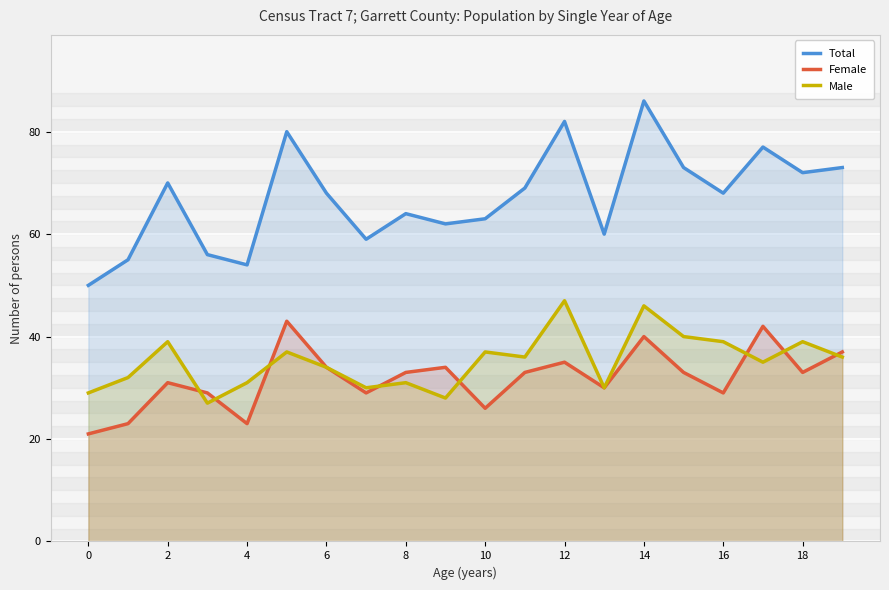

What is the value of the Female point at the 20th from the left?

37